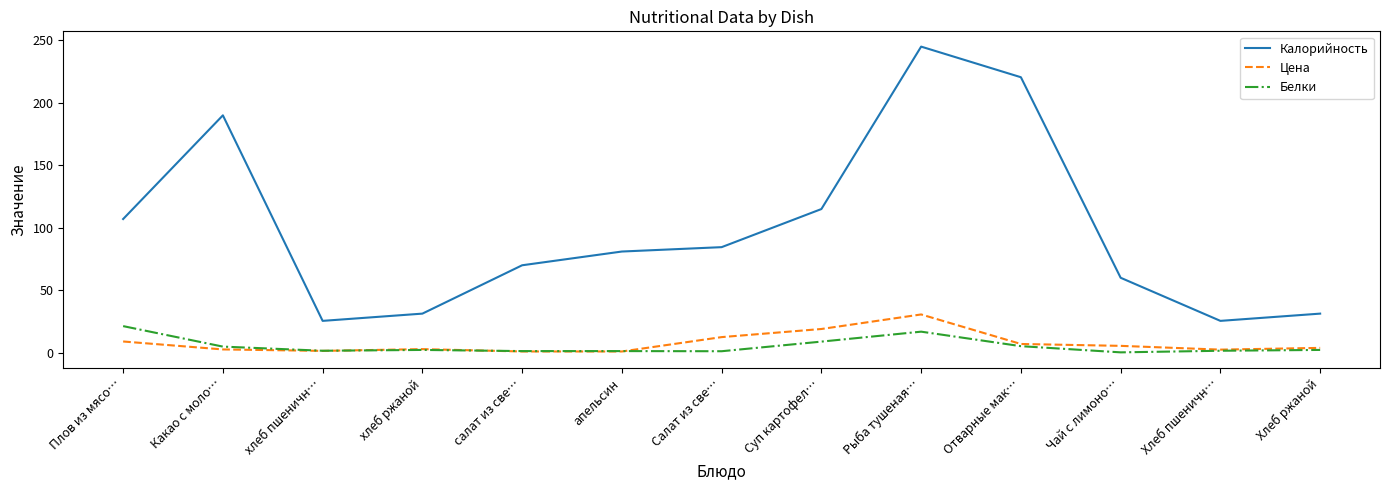

What is the maximum value for Калорийность?

245.0